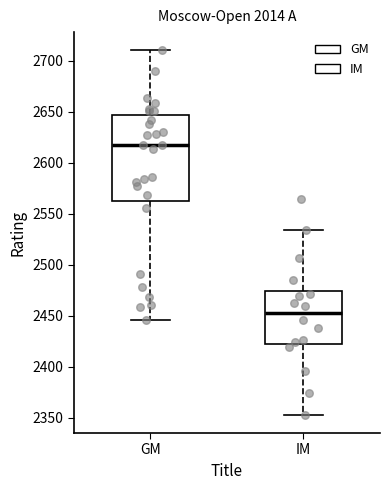

Comparing the boxes themselves (not the whiskers), which one is the tallest?

GM